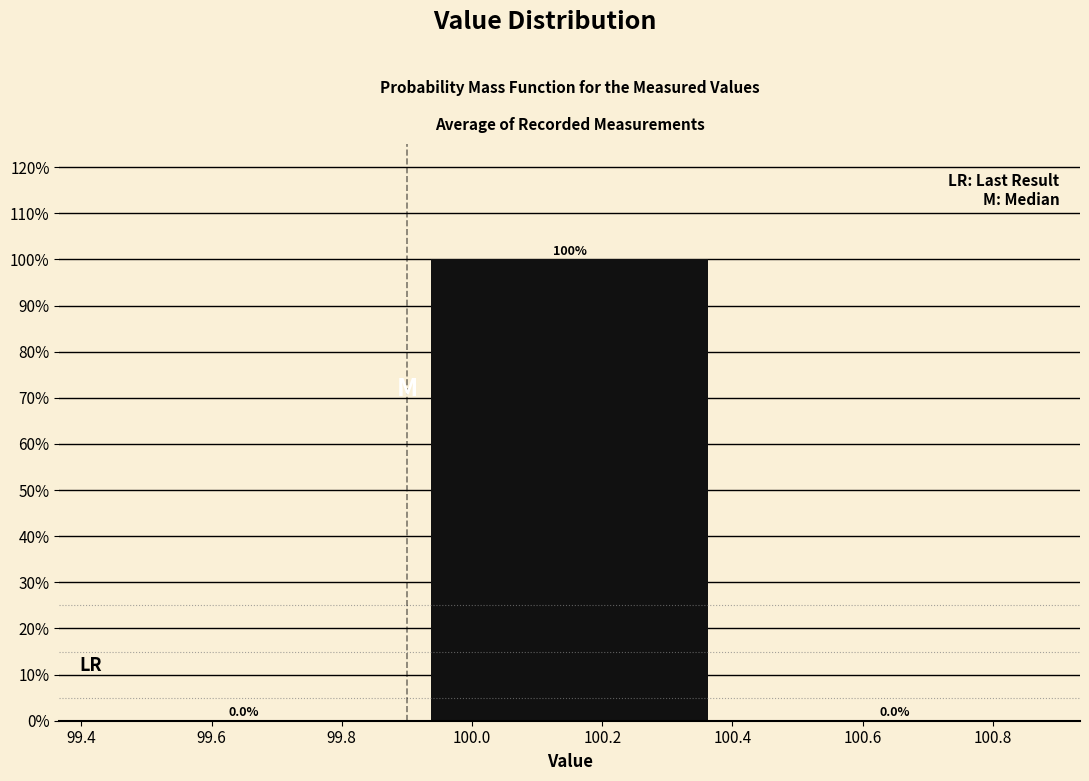

Which range on the x-axis has the tallest bar?

99.9 to 100.4